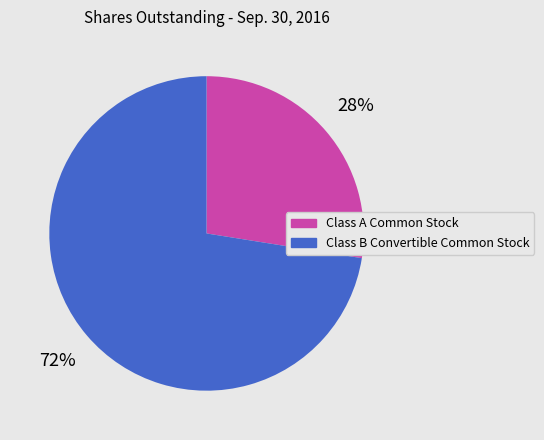

Which slice is the largest?

Class B Convertible Common Stock